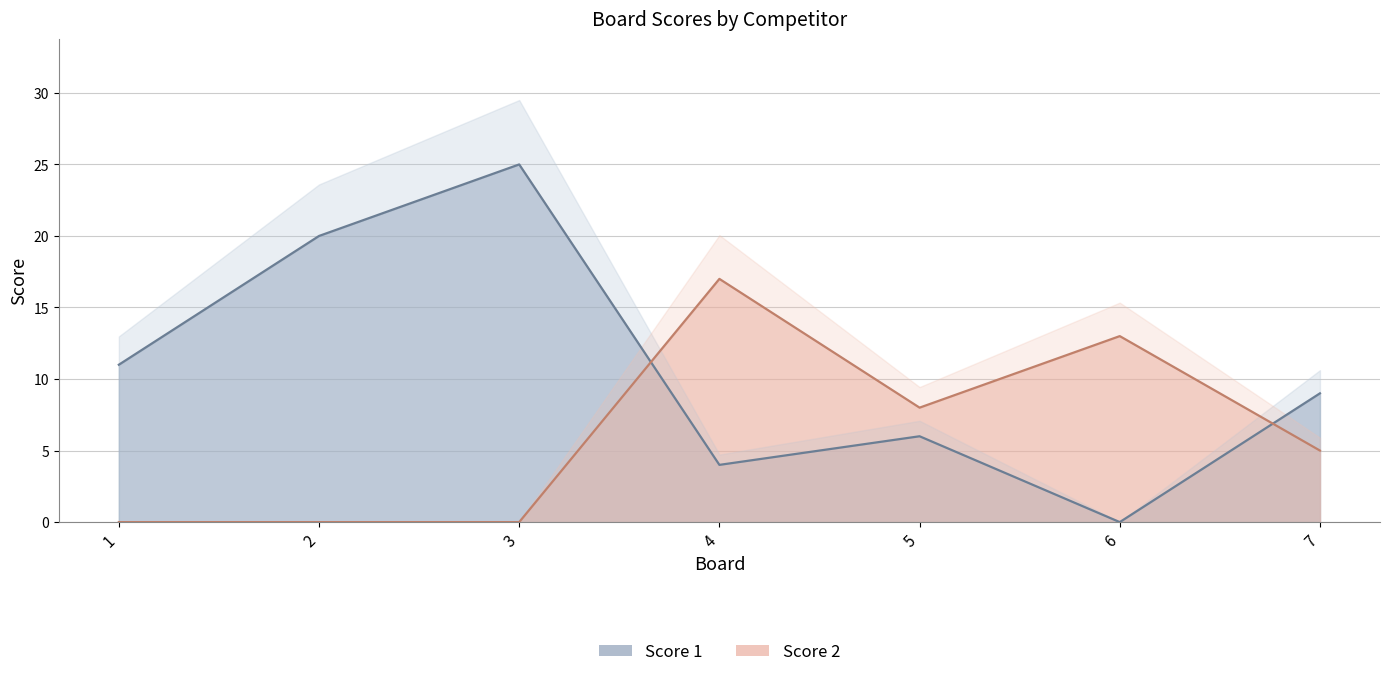

Which series has the largest total across all categories?

Score 1